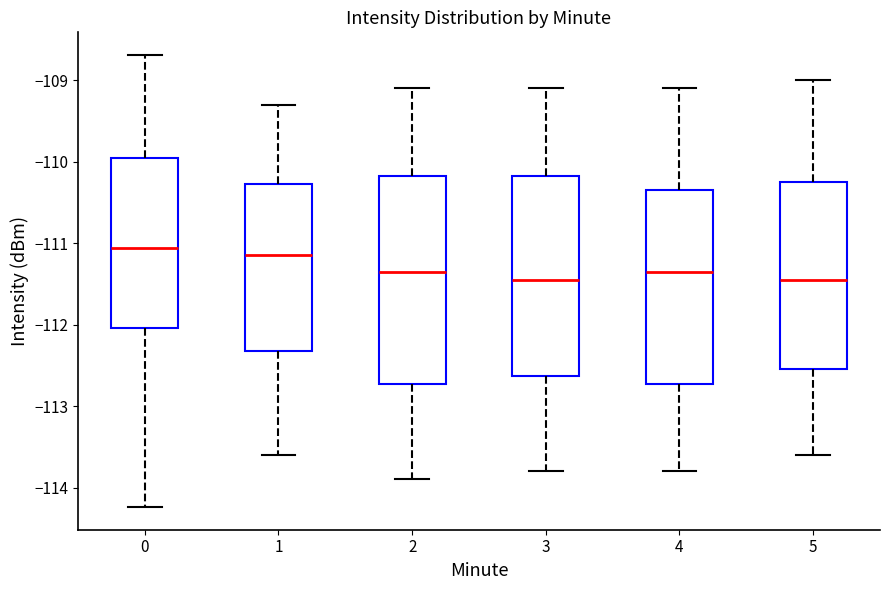

Reading left to right, transcribe this box plot: for each box, give where its median line is, the range the box spans, and where its two whiskers end, as read against the y-axis. The values are not printed on the chart, so give them approximately, as read against the axis.

0: median -111.1, box -112.0 to -109.9, whiskers -114.2 to -108.7
1: median -111.1, box -112.3 to -110.3, whiskers -113.6 to -109.3
2: median -111.3, box -112.7 to -110.2, whiskers -113.9 to -109.1
3: median -111.4, box -112.6 to -110.2, whiskers -113.8 to -109.1
4: median -111.3, box -112.7 to -110.3, whiskers -113.8 to -109.1
5: median -111.4, box -112.5 to -110.2, whiskers -113.6 to -109.0